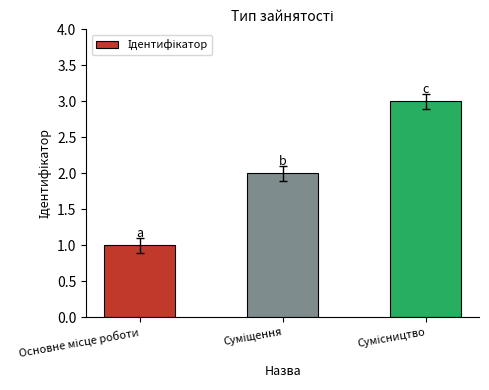

How many values are below 2?

1